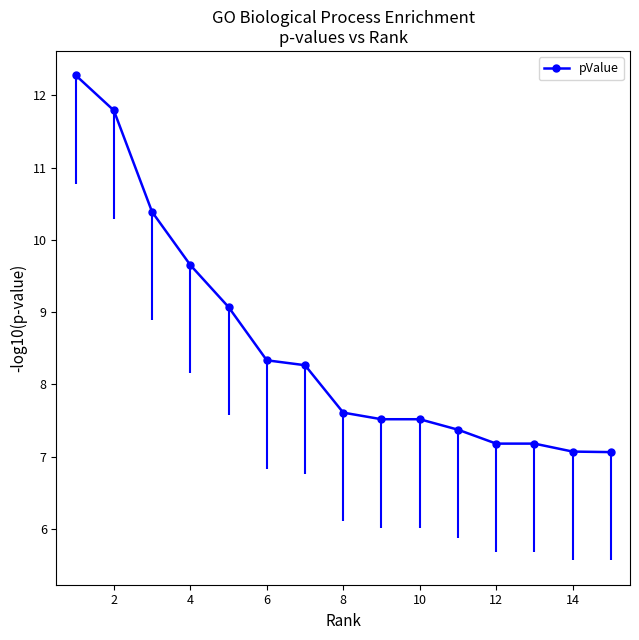

Reading right to left, transcribe all the data shown in this chart.

7.1	7.1	7.2	7.2	7.4	7.5	7.5	7.6	8.3	8.3	9.1	9.7	10.4	11.8	12.3